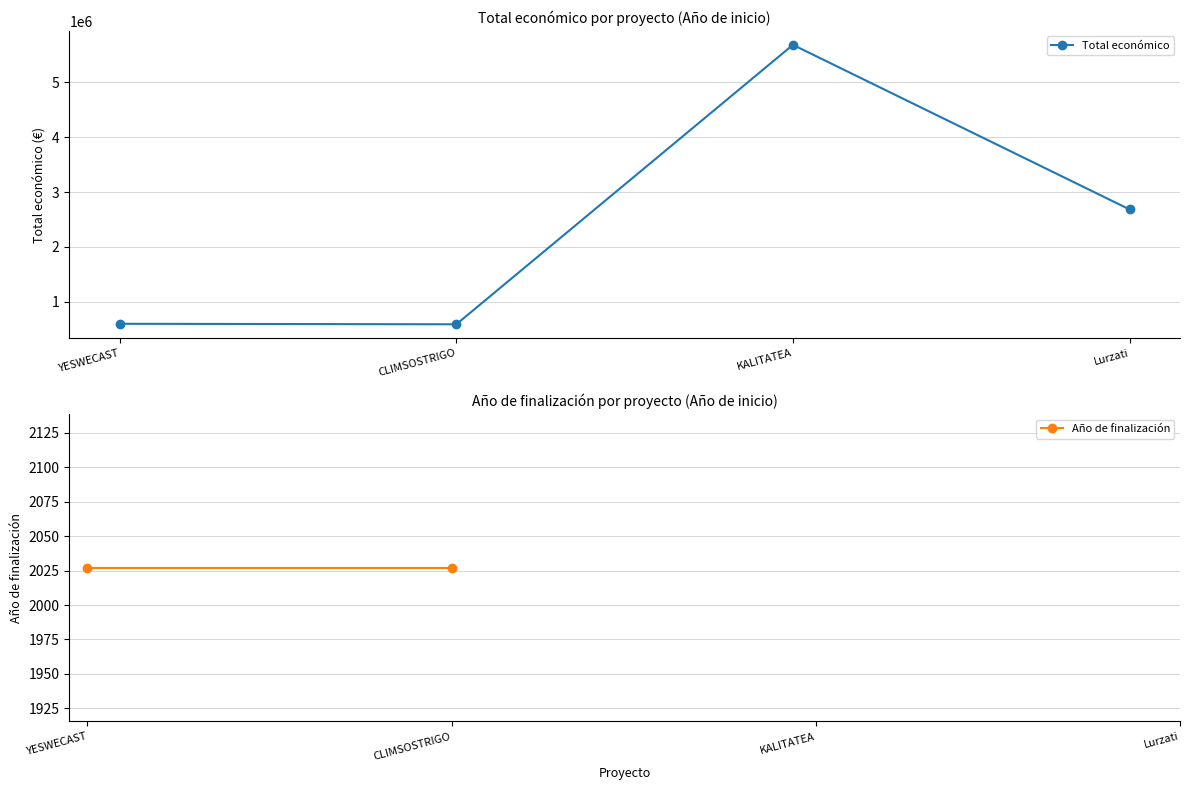

What is the difference between the highest and lowest values at CLIMSOSTRIGO?

588685.0